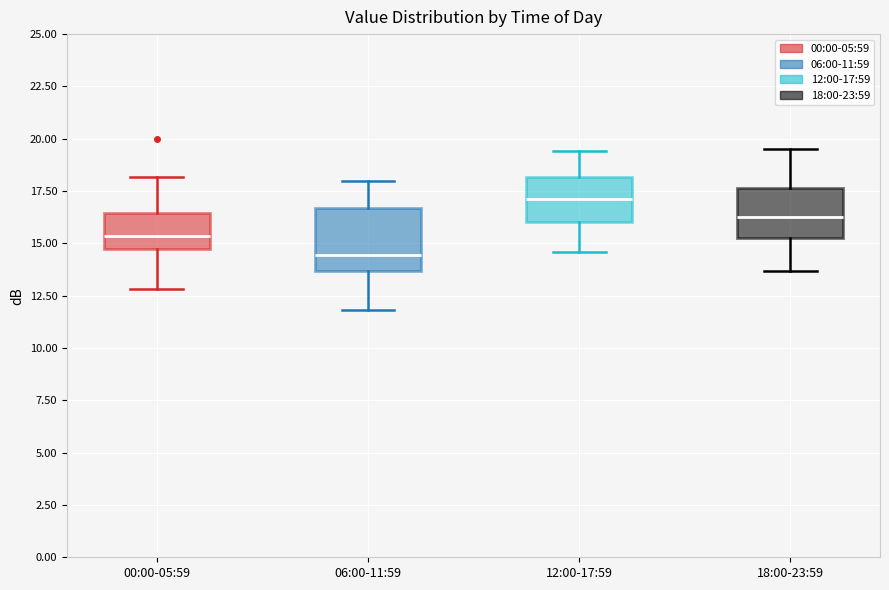

Reading left to right, read every box against the y-axis: the position of its median line, the range the box covers, and the ends of its whiskers. The values are not printed on the chart, so give them approximately, as read against the axis.

00:00-05:59: median 15.5, box 14.5 to 16.5, whiskers 13.0 to 18.0
06:00-11:59: median 14.5, box 13.5 to 16.5, whiskers 12.0 to 18.0
12:00-17:59: median 17.0, box 16.0 to 18.0, whiskers 14.5 to 19.5
18:00-23:59: median 16.5, box 15.5 to 17.5, whiskers 13.5 to 19.5